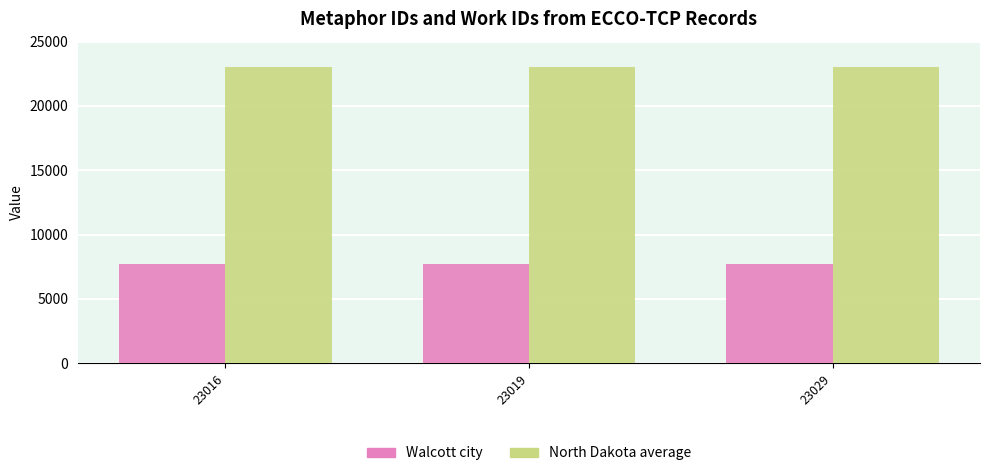

What are all the series names shown in the legend?

Walcott city, North Dakota average